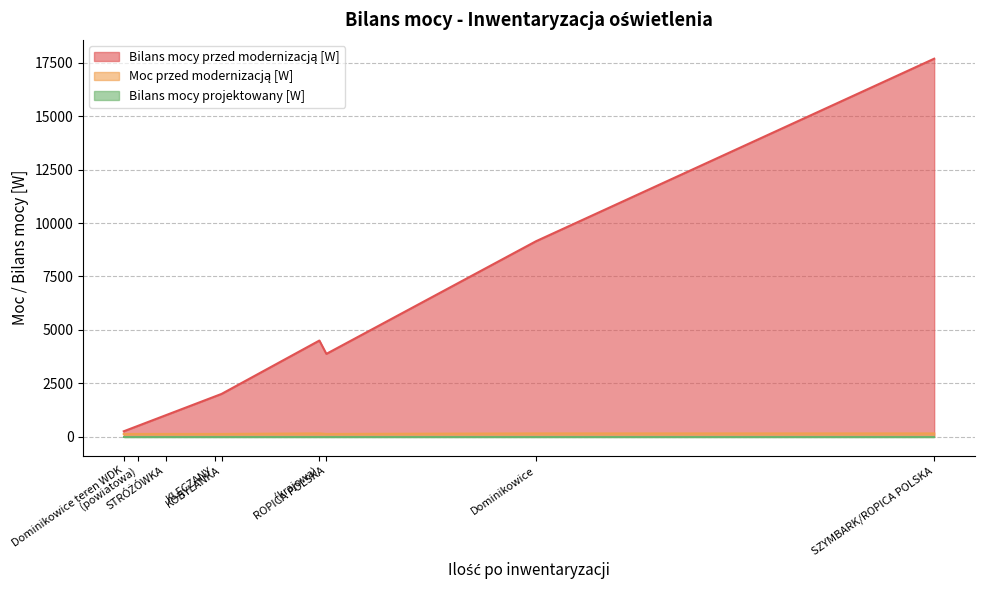

True or false: Moc przed modernizacją [W] has more than 2 points higher than both neighbors.

False